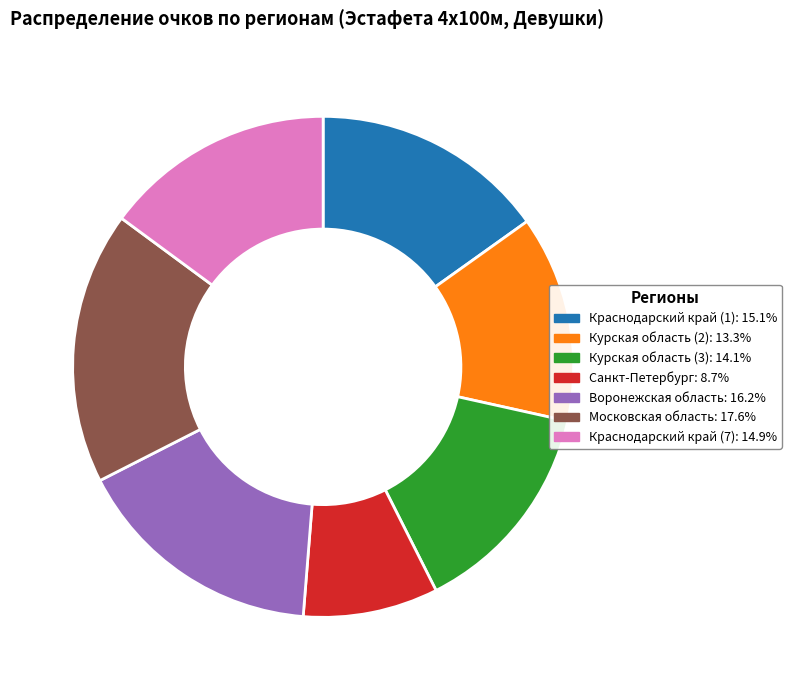

What is the smallest slice in the pie chart?

Санкт-Петербург